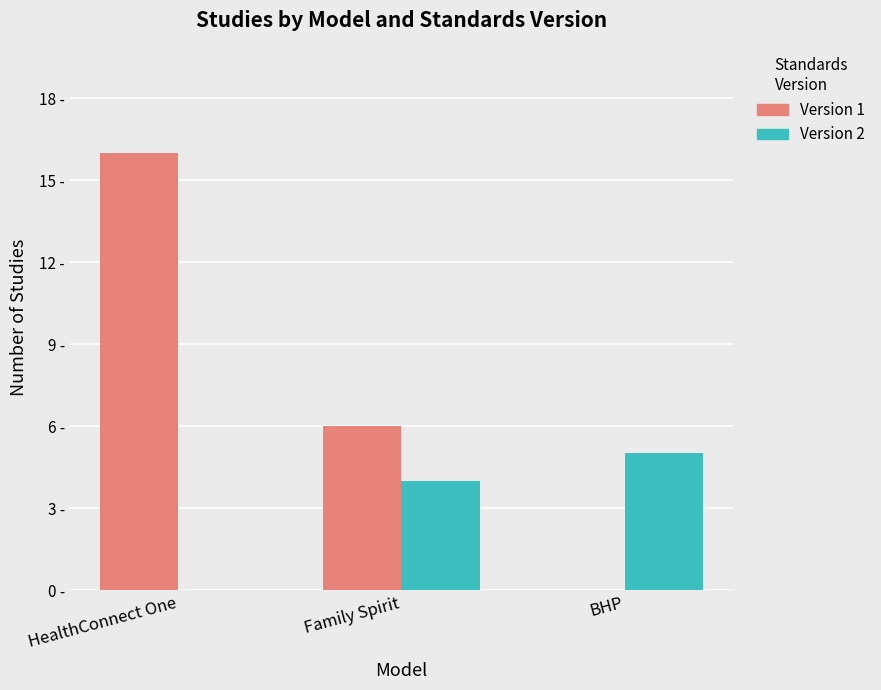

Reading left to right, transcribe all the data shown in this chart.

Version 1: HealthConnect One=16	Family Spirit=6	BHP=0
Version 2: HealthConnect One=0	Family Spirit=4	BHP=5